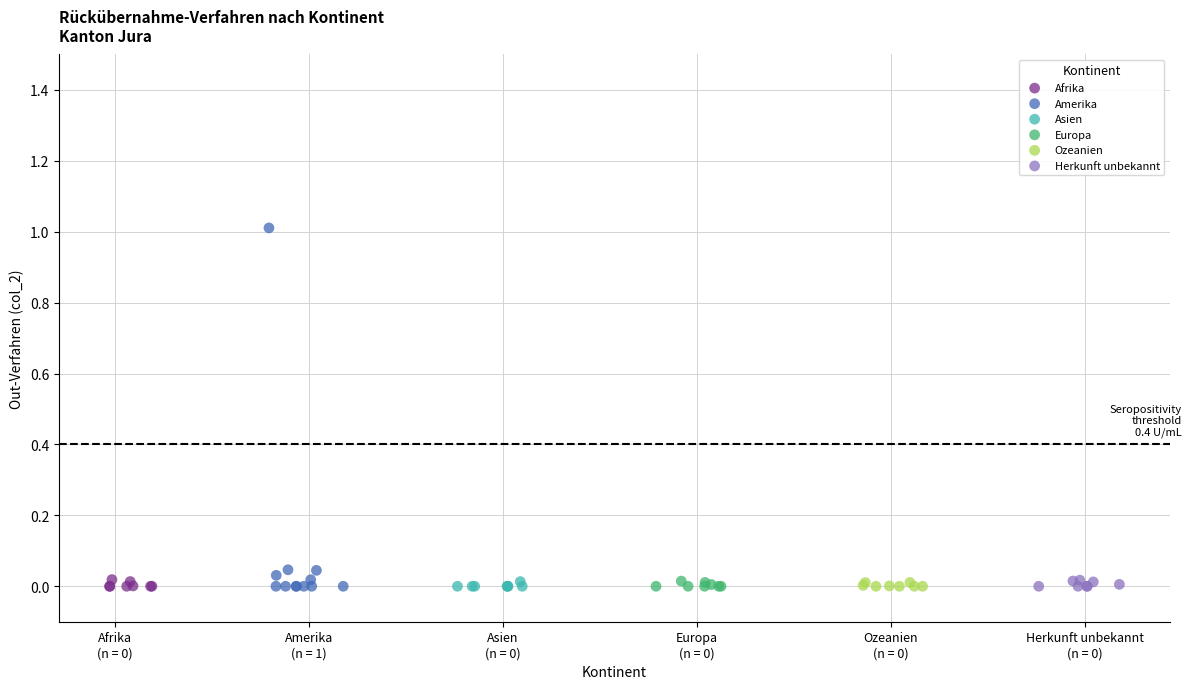

Which series contains the highest Y value?

Amerika